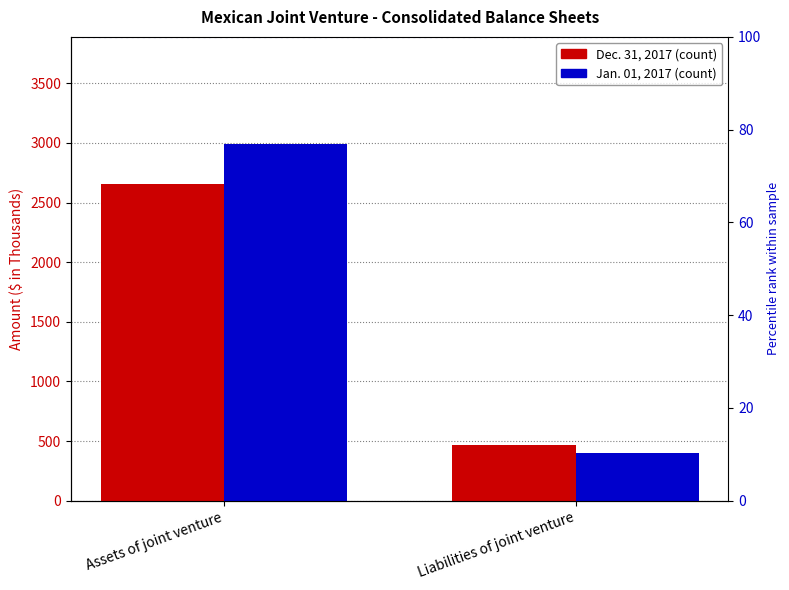

Count the Jan. 01, 2017 values in the range 403 to 2991.

2